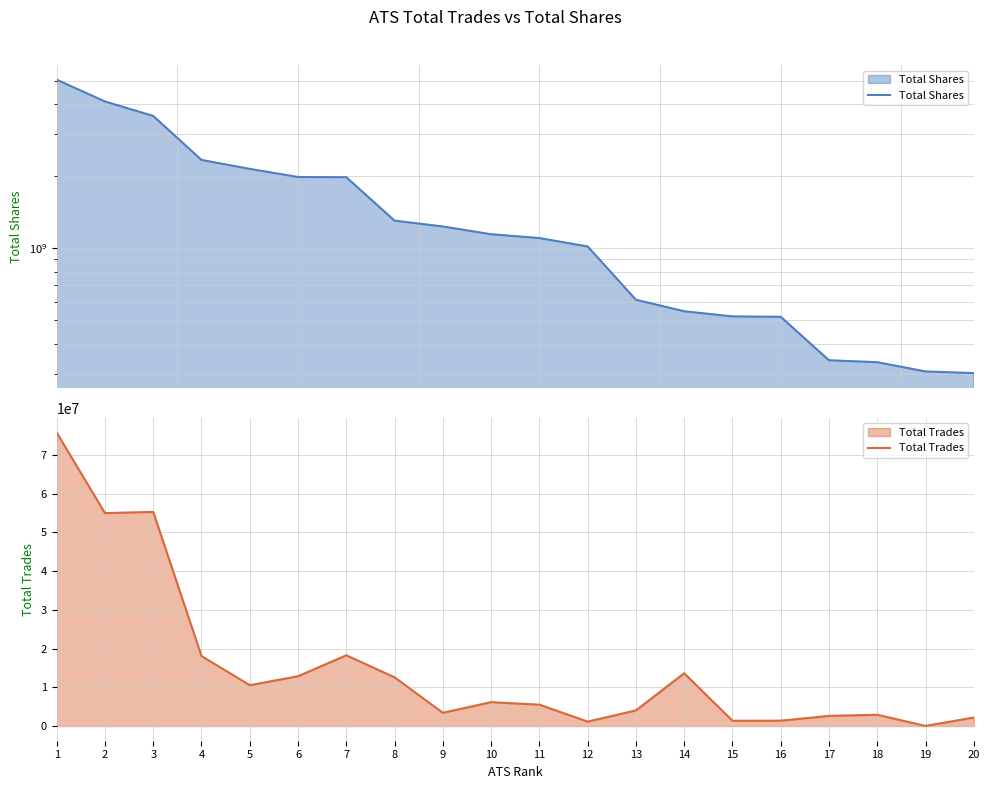

Which series has the widest spread of values?

Total Shares